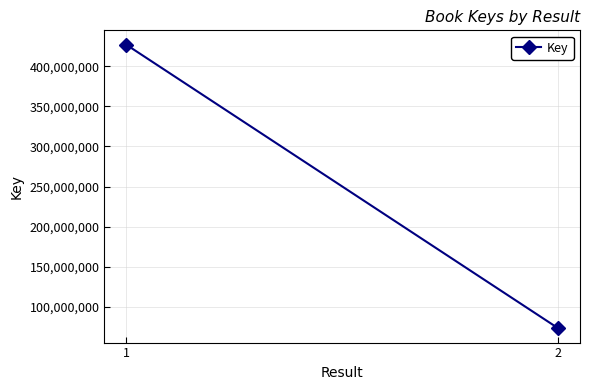

What is the value of the 1st point from the left?

426929610